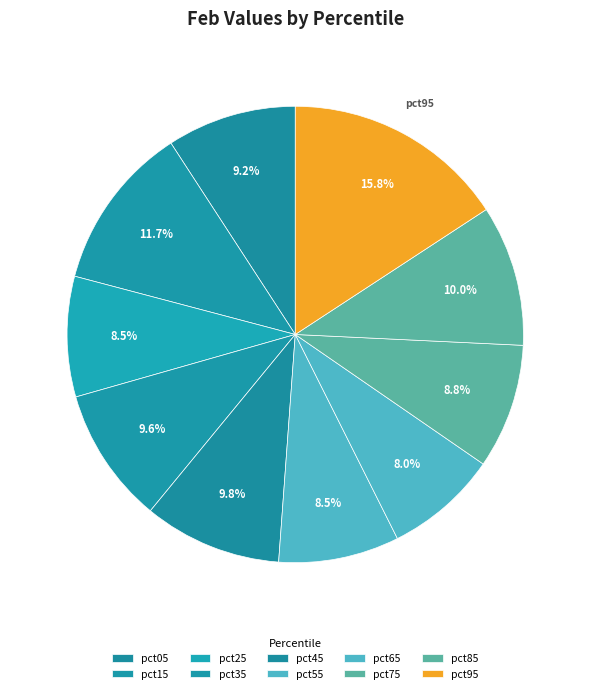

Count the number of slices in the pie.

10